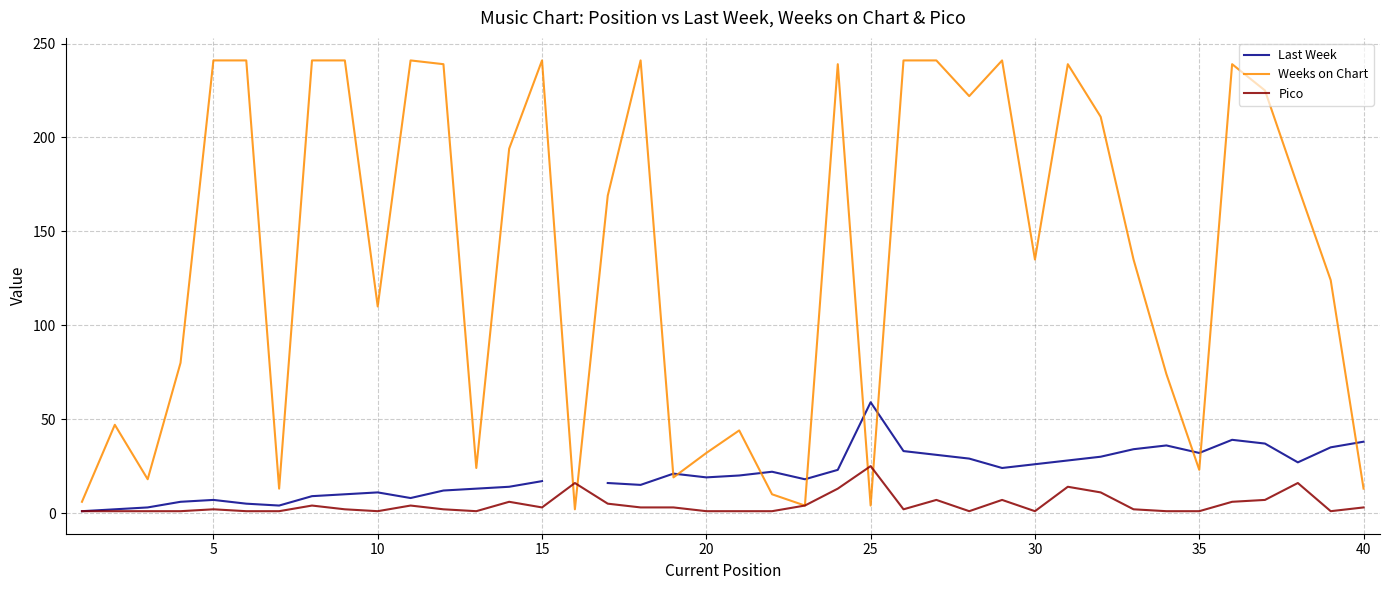

What is the maximum value for Weeks on Chart?

241